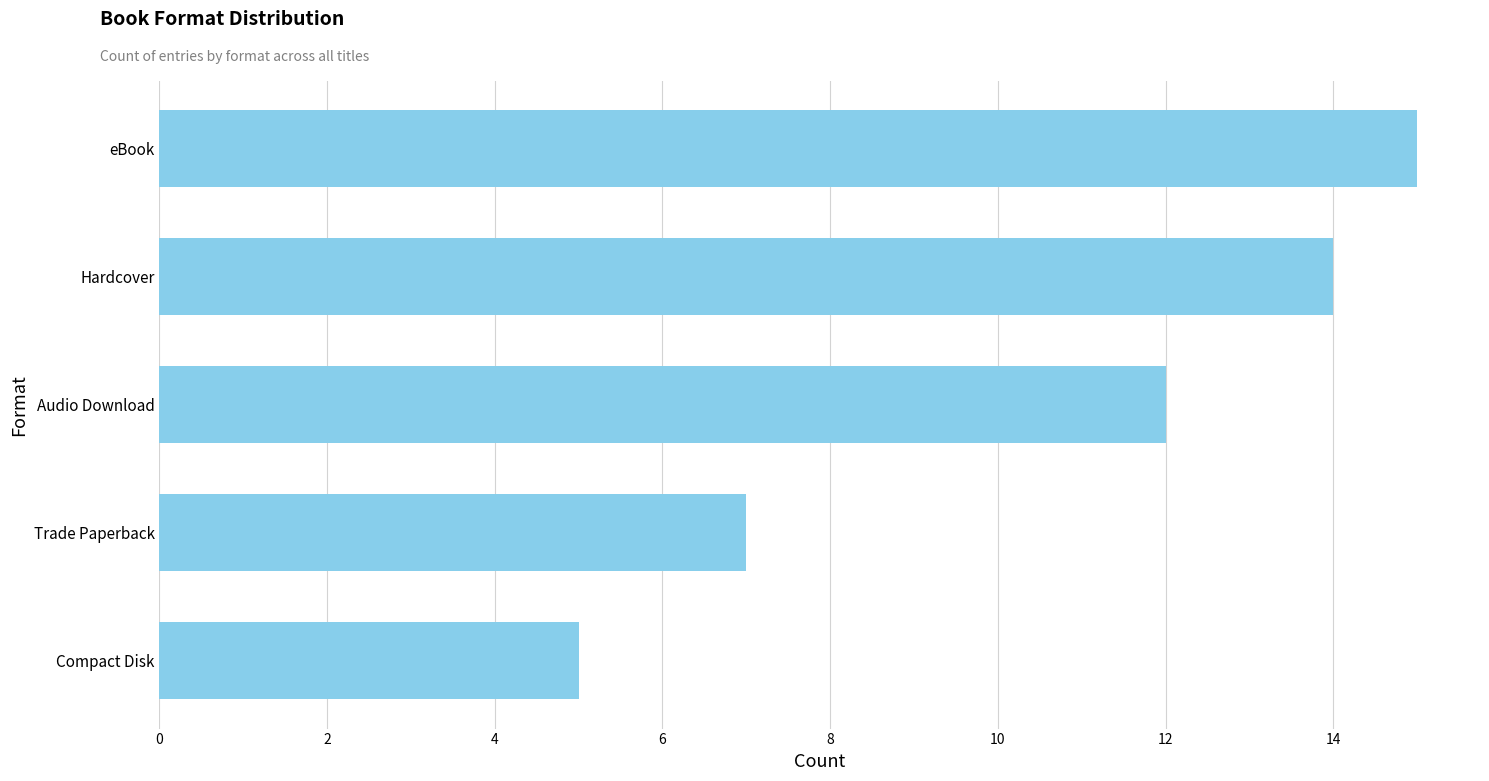

Reading bottom to top, list all the values displayed in this chart.

5	7	12	14	15